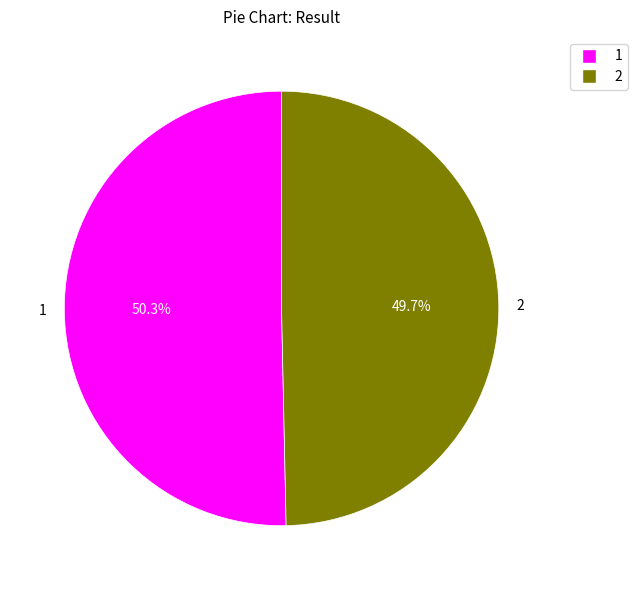

To the nearest percent, what is the difference between the 2 and 1 slice percentages?

1%